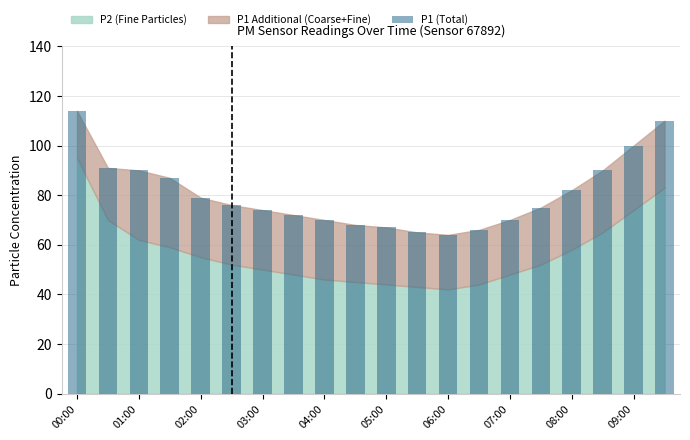

What is the minimum value shown in the chart?

64